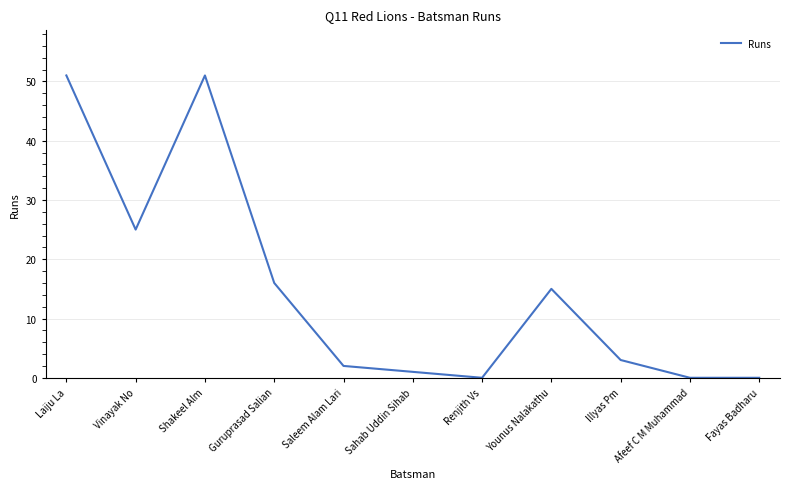

The value at Fayas Badharu is 29. True or false?

False